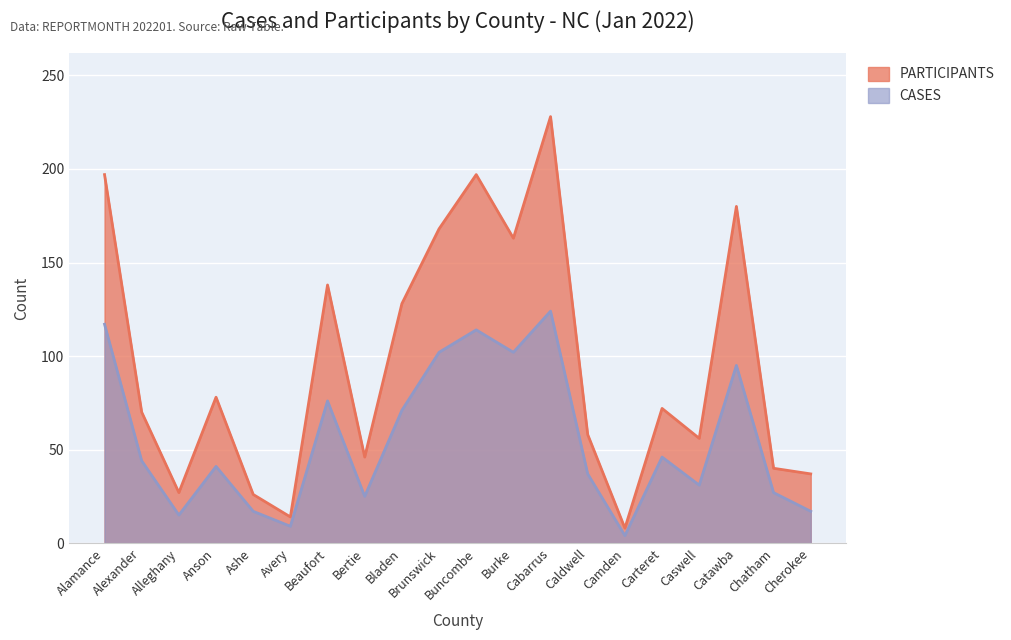

The CASES series shows 49 at Buncombe. True or false?

False